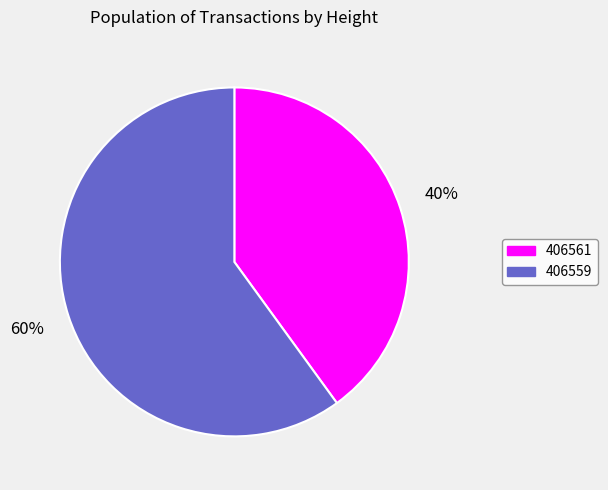

To the nearest percent, what is the combined percentage of 406561 and 406559?

100%